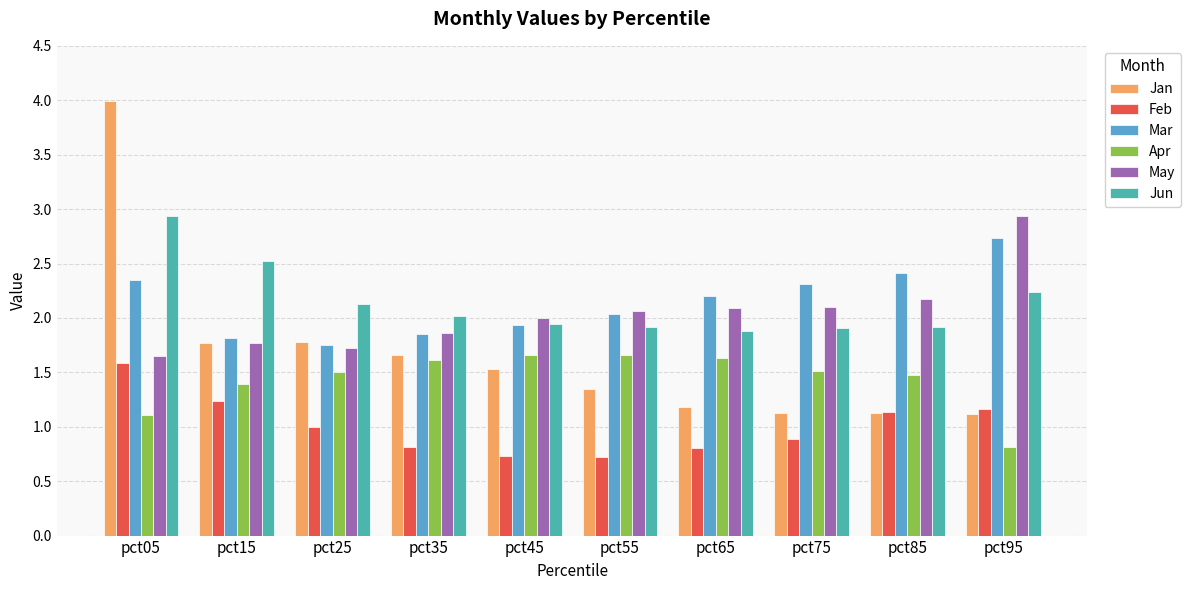

What is the difference between the highest and lowest values at pct65?

1.4